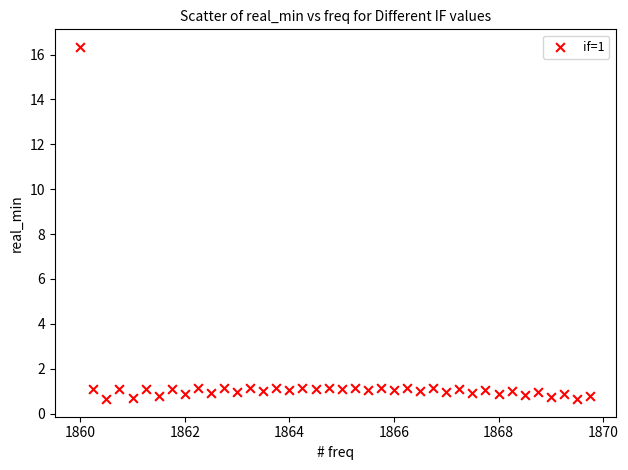

What is the range of X values (max minus min)?

9.8